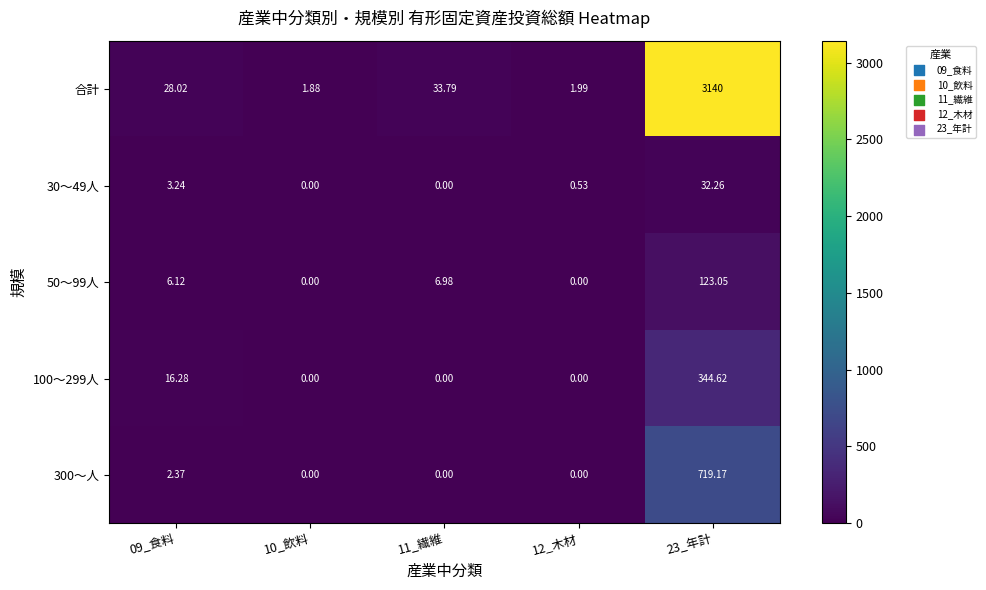

Which series changed the most between 12_木材 and 23_年計?

合計